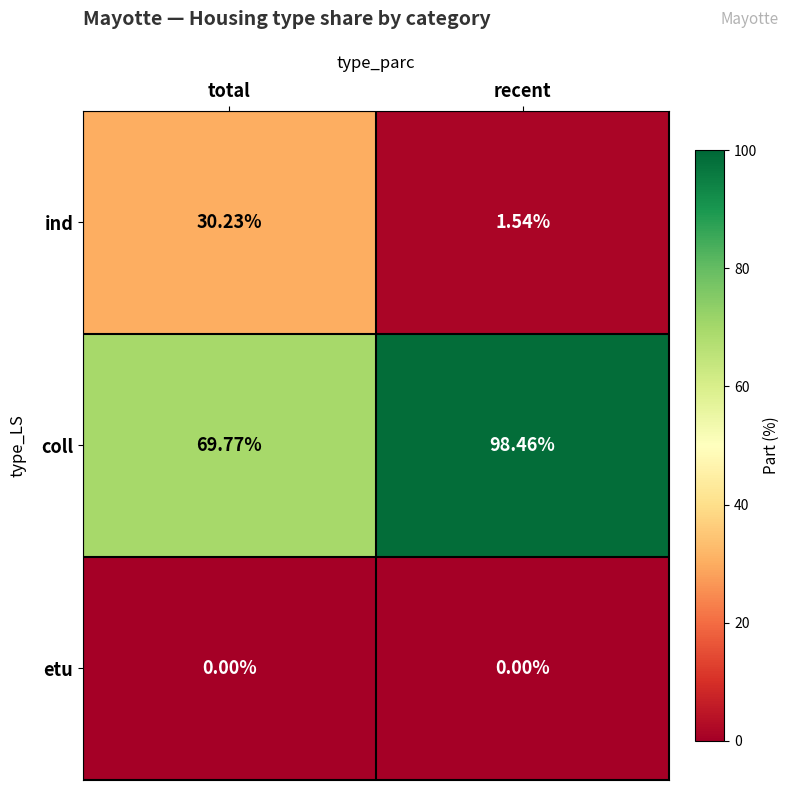

Rank the series by their average value, from highest to lowest.

coll, ind, etu